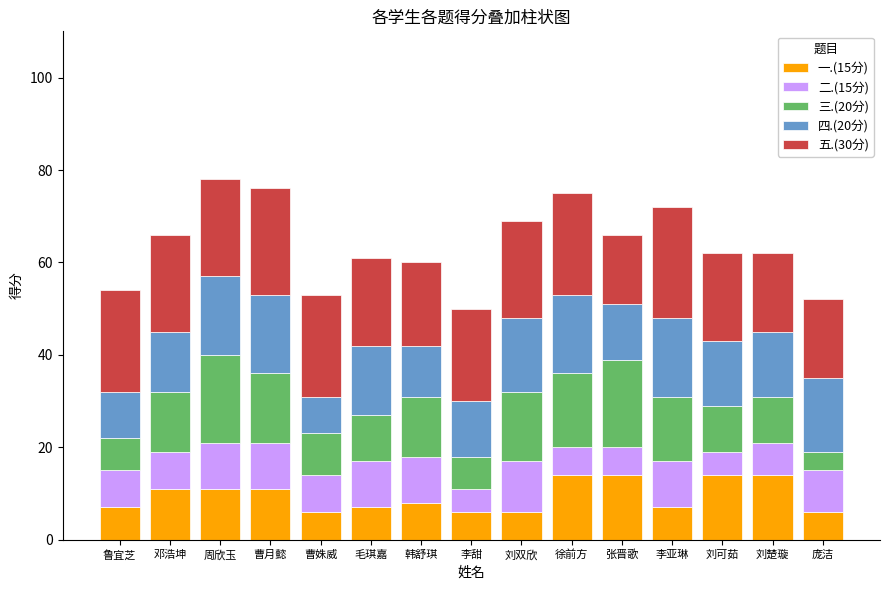

What is the total value across all series at 周欣玉?

78